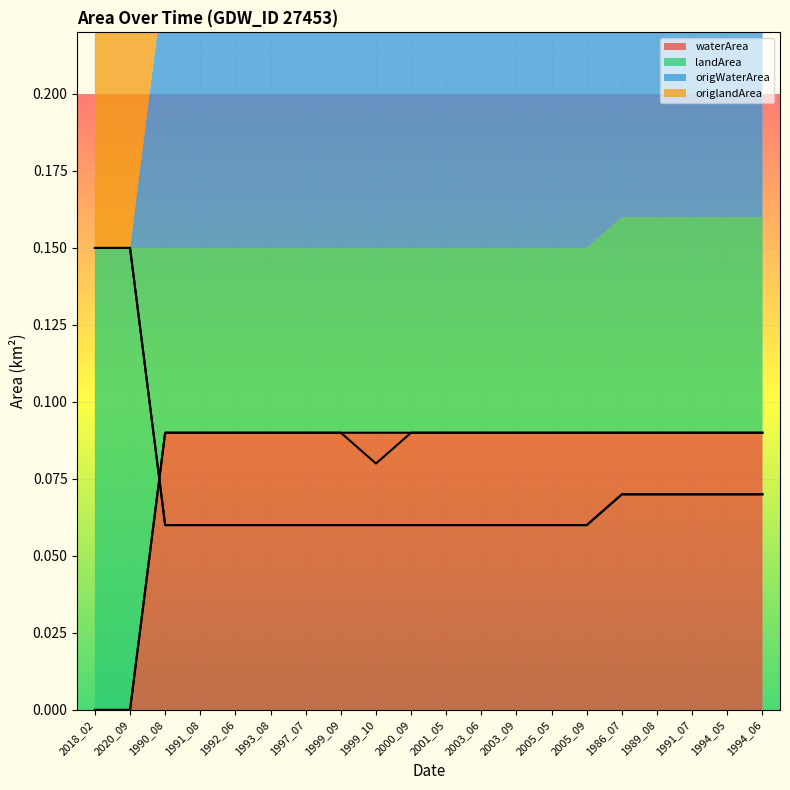

True or false: origlandArea and landArea intersect in this chart.

False